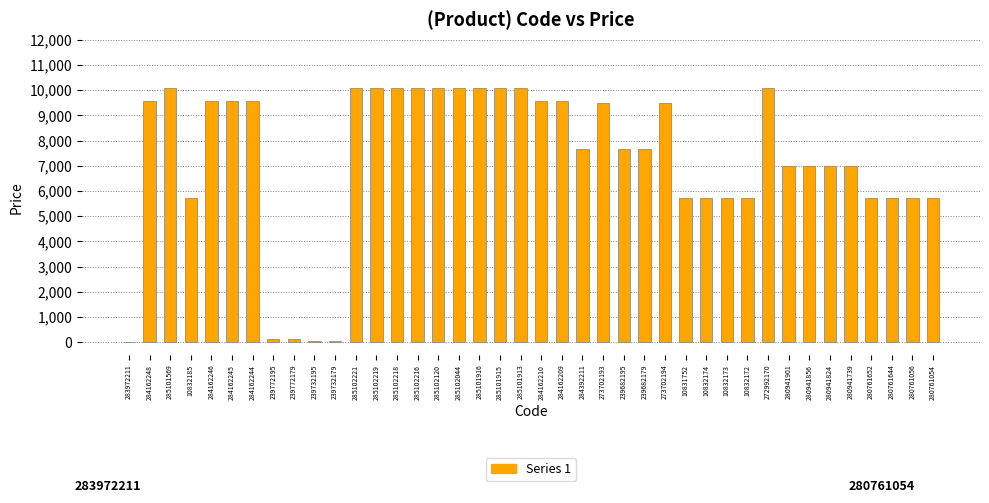

True or false: the data shows 115.4 at 239772195.

True